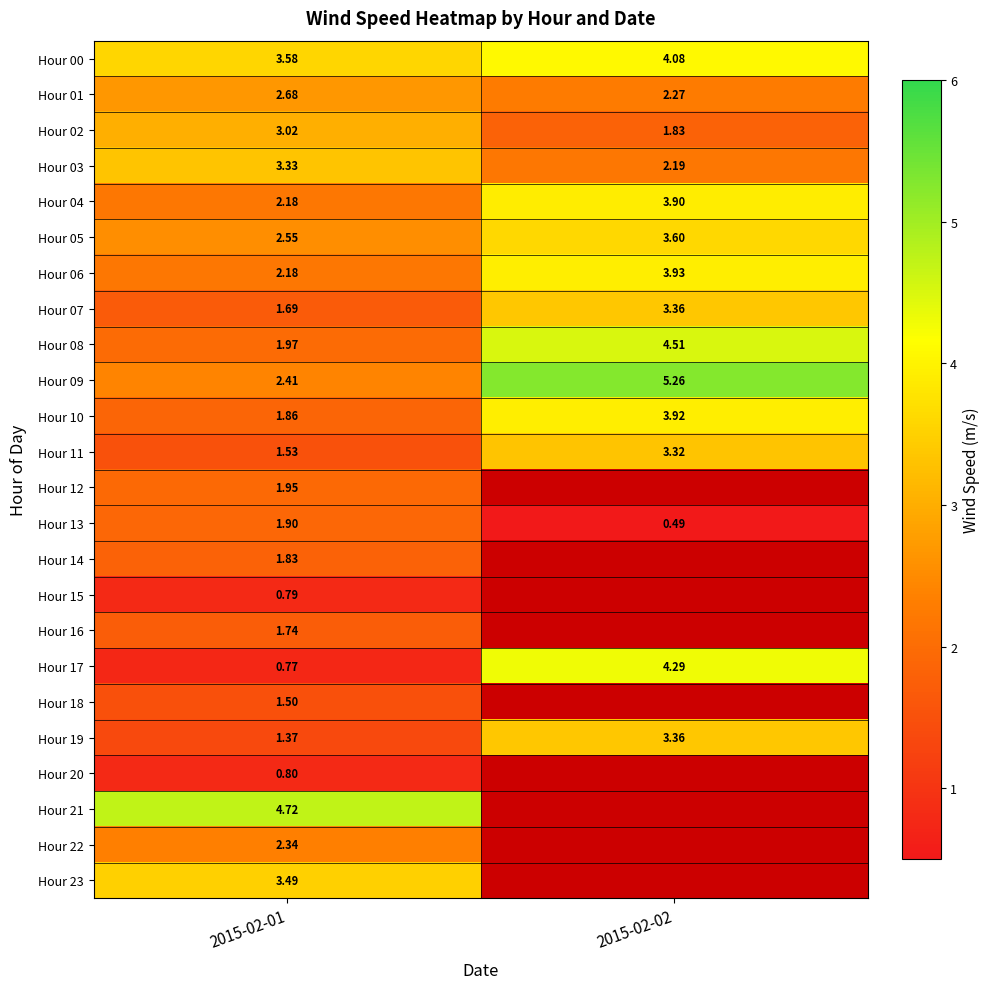

Count the Hour 19 values in the range 1 to 3.

1